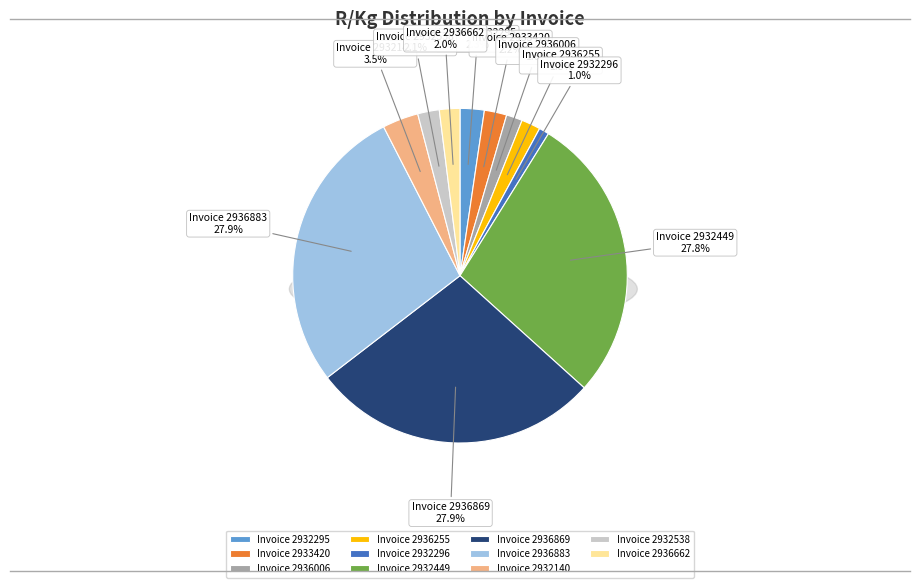

Is there a majority slice in this chart?

No